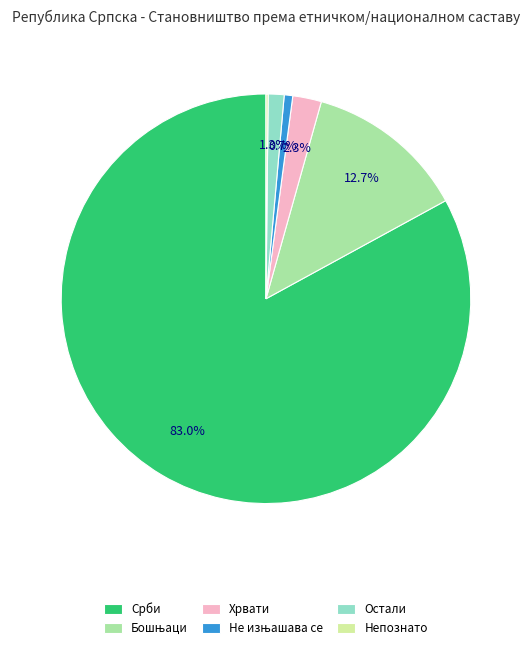

Is there a majority slice in this chart?

Yes